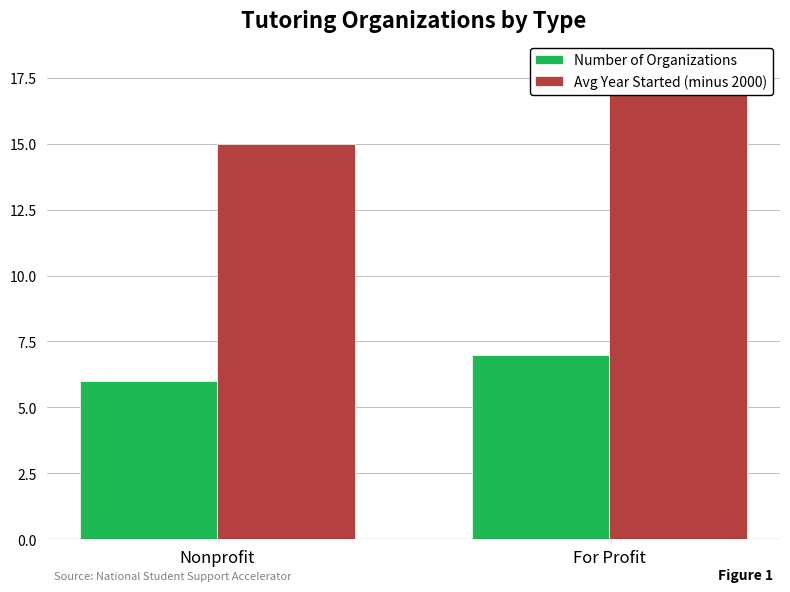

What is the approximate value of Avg Year Started (minus 2000) at For Profit?

18